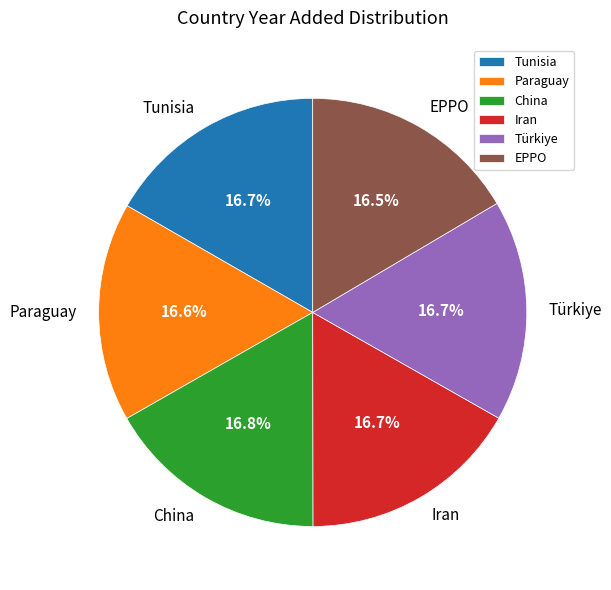

How many segments does this pie chart have?

6